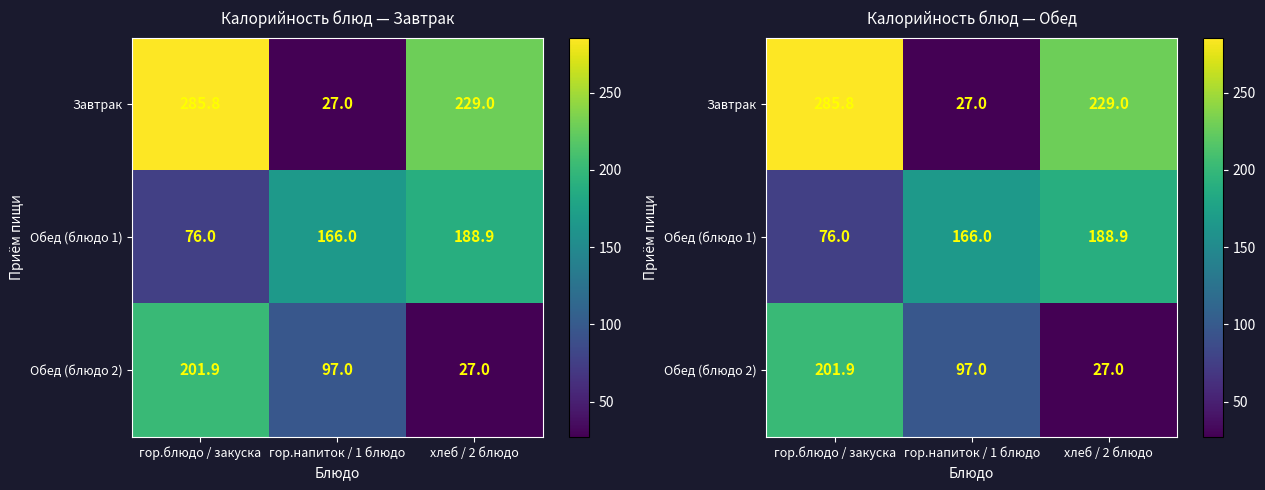

What is the difference between the Обед (блюдо 2) values at гор.напиток / 1 блюдо and гор.блюдо / закуска?

104.9